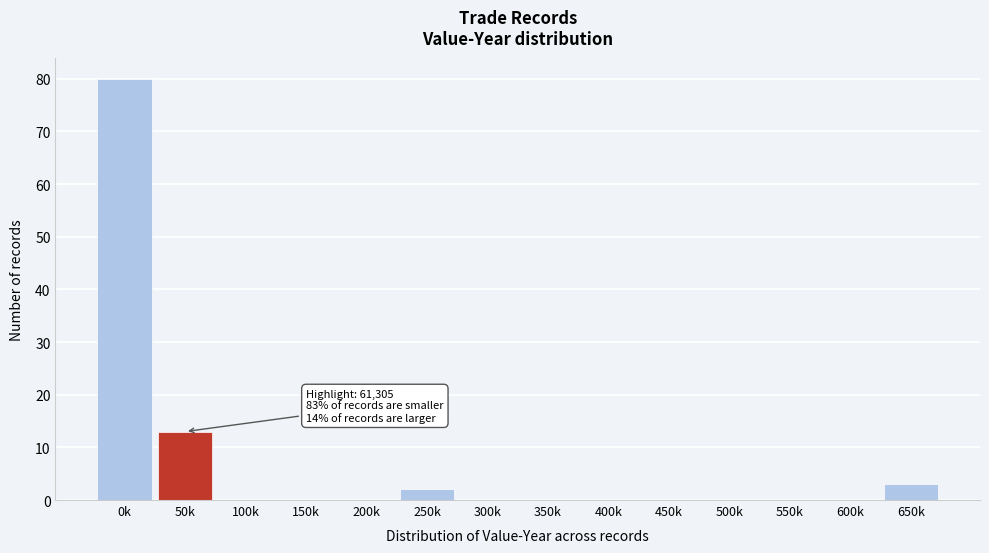

Reading left to right, extract all data points from this chart.

0k=80	50k=13	100k=0	150k=0	200k=0	250k=2	300k=0	350k=0	400k=0	450k=0	500k=0	550k=0	600k=0	650k=3